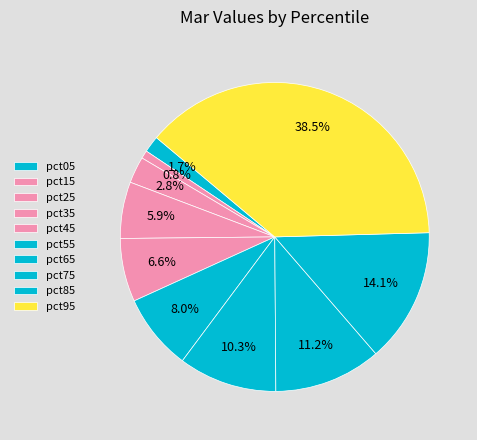

What percentage is the pct15 slice, to the nearest percent?

1%